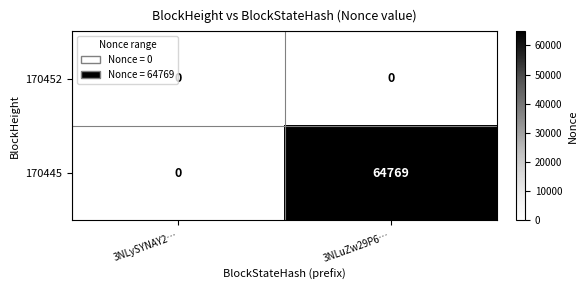

At 3NLuZw29P6…, list the series in order from smallest to largest.

170452, 170445